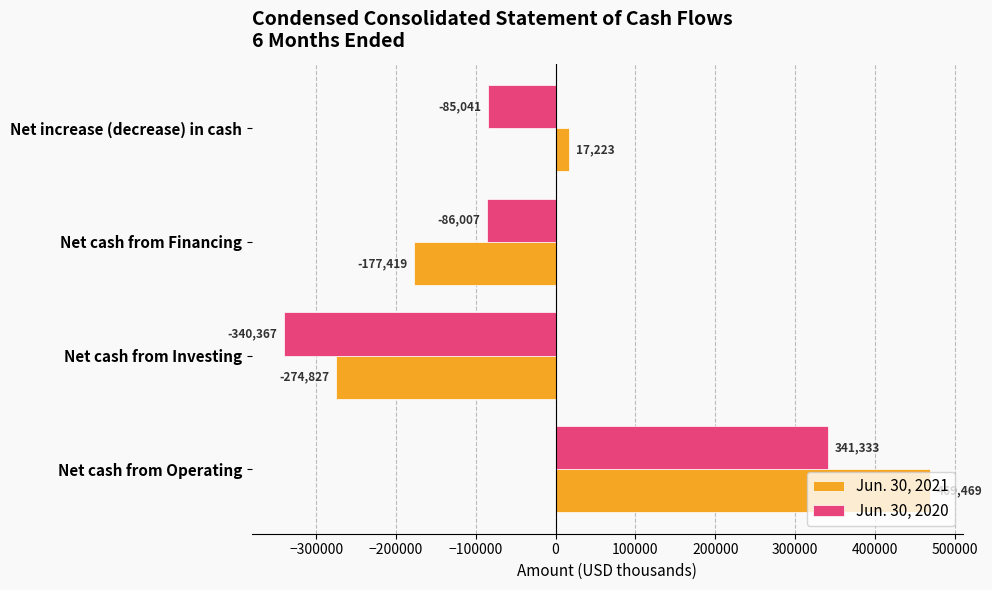

What is the difference between the maximum and minimum values in the Jun. 30, 2021 series?

744296